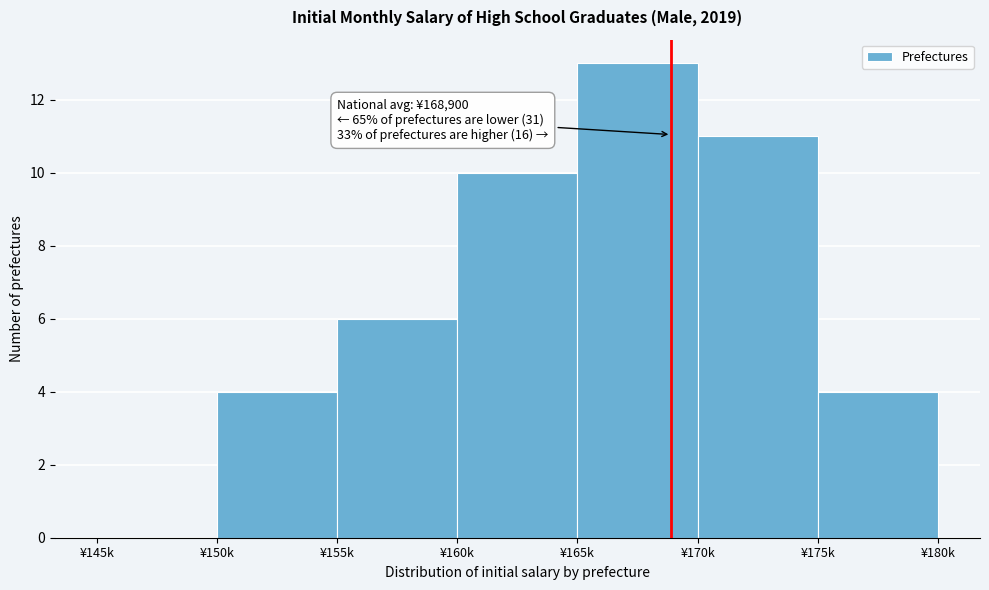

Reading right to left, extract all data points from this chart.

¥175k=4	¥170k=11	¥165k=13	¥160k=10	¥155k=6	¥150k=4	¥145k=0